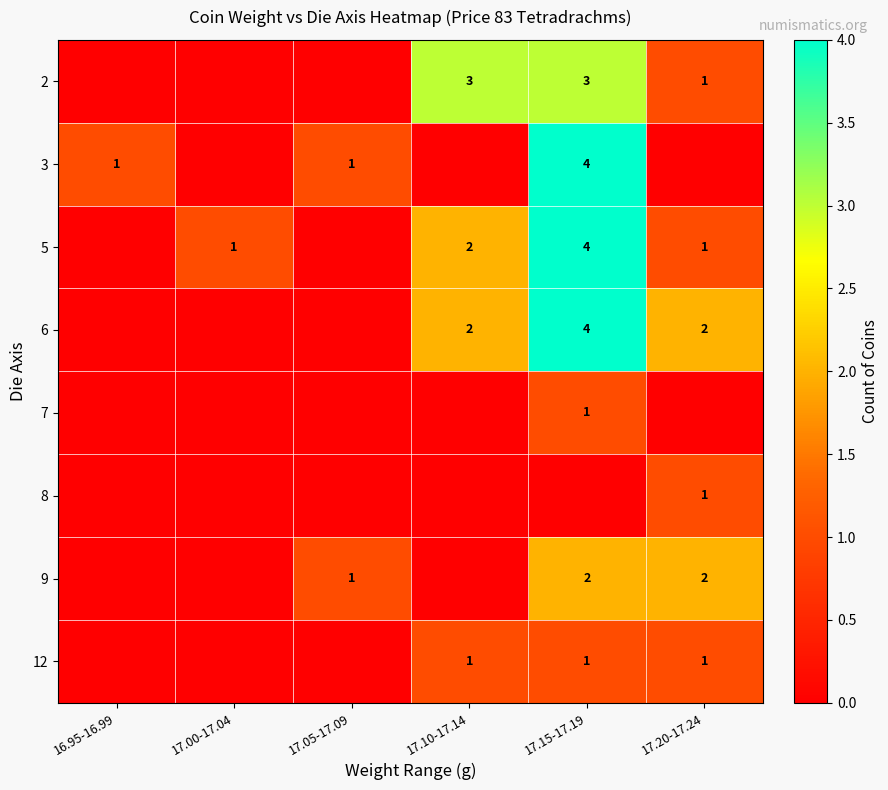

Count the number of categories in the chart.

6